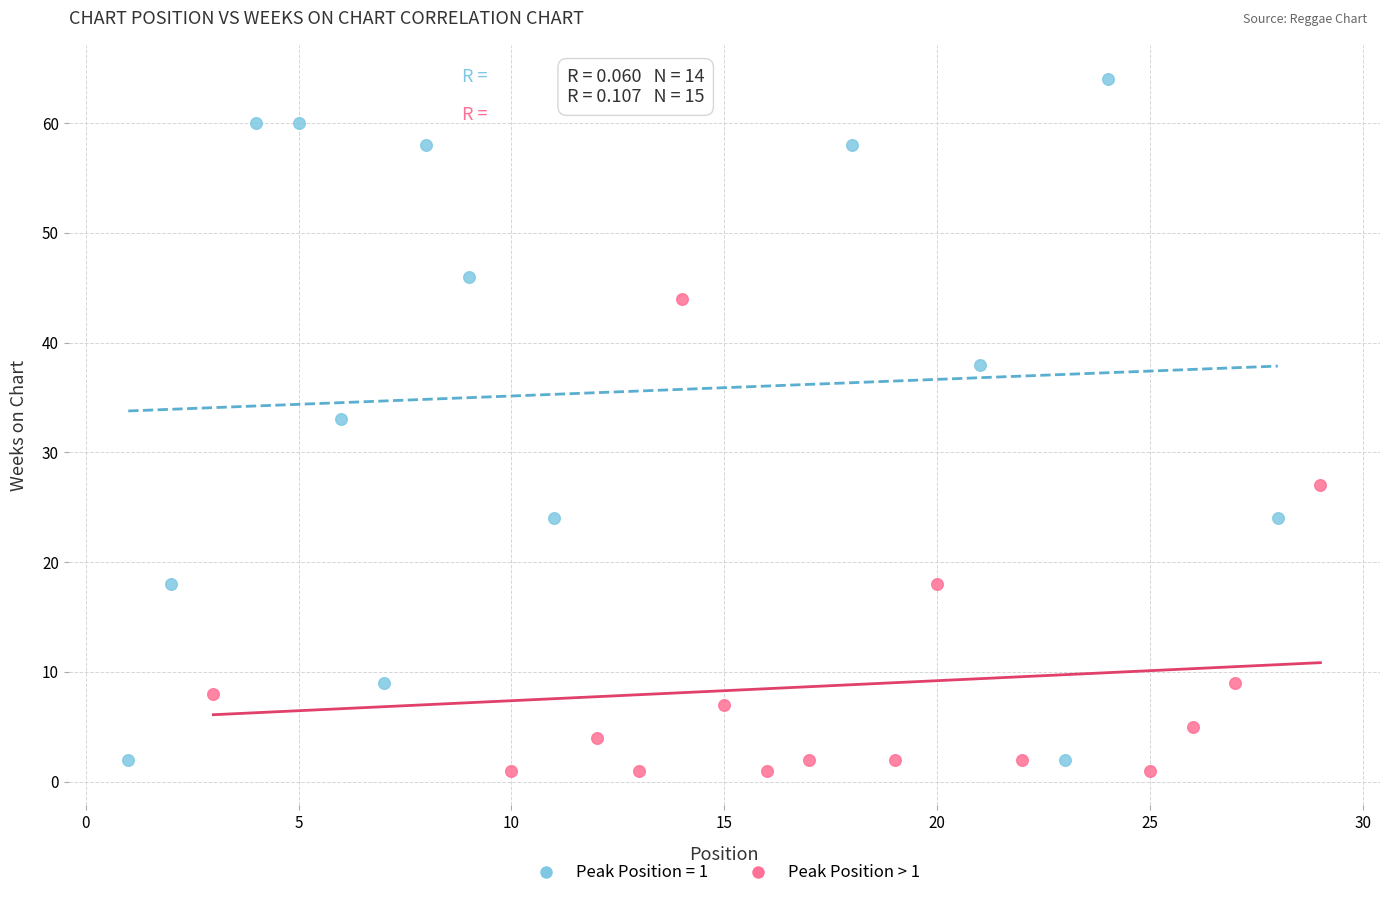

Which series reaches the maximum Y coordinate?

Peak Position = 1